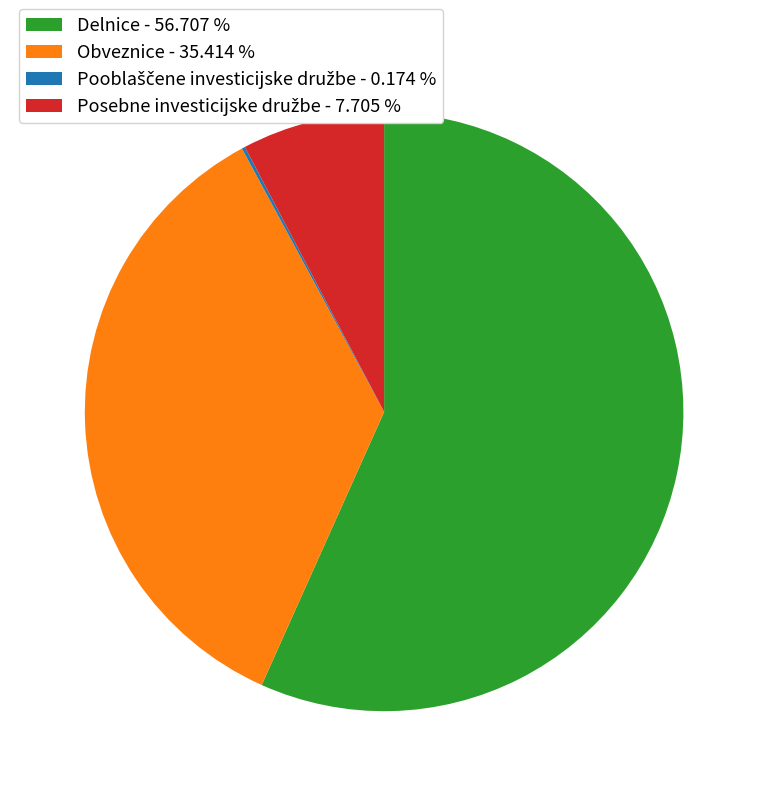

Is Obveznice - 35.414 % the majority of the pie?

No